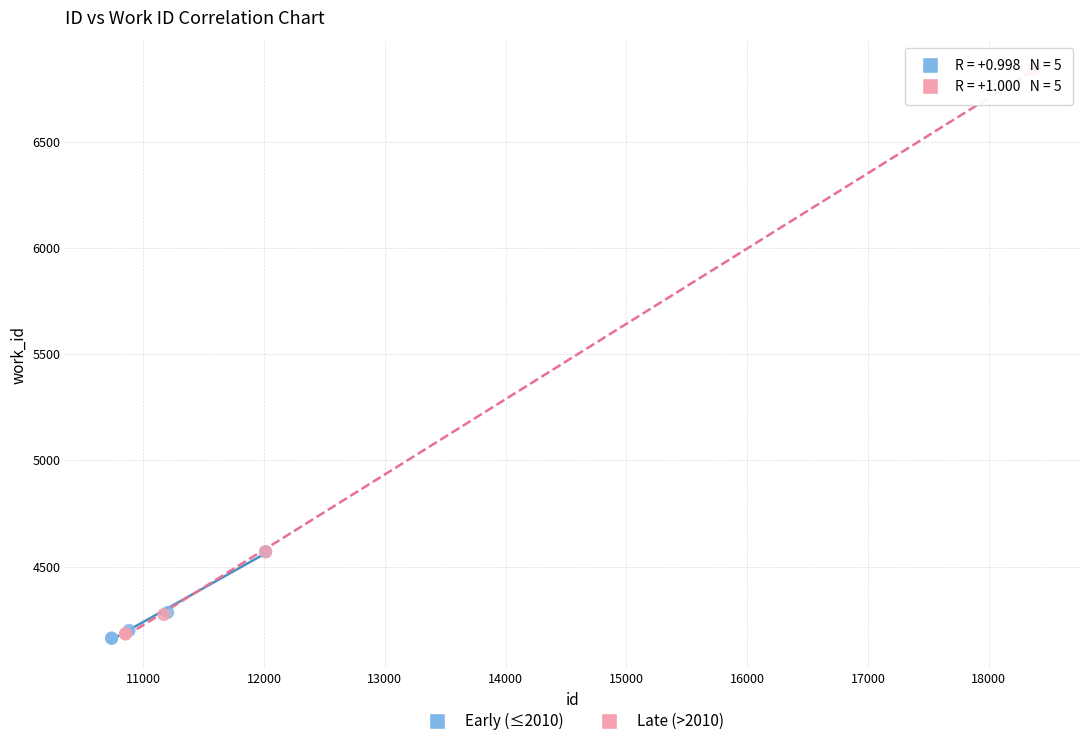

Which series has the largest Y range (max minus min)?

Late (>2010)